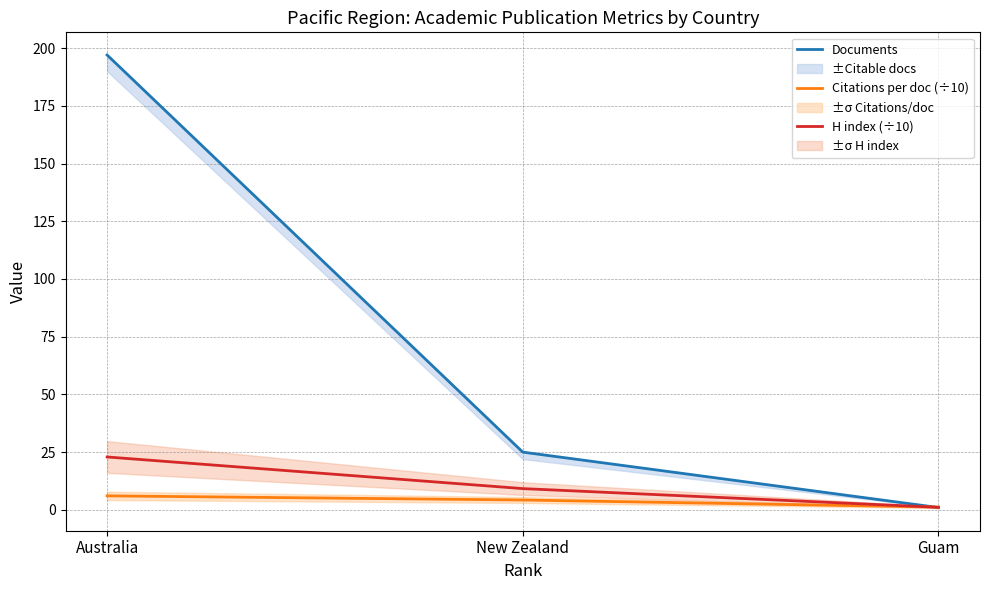

How many Documents values are between 1 and 197?

3